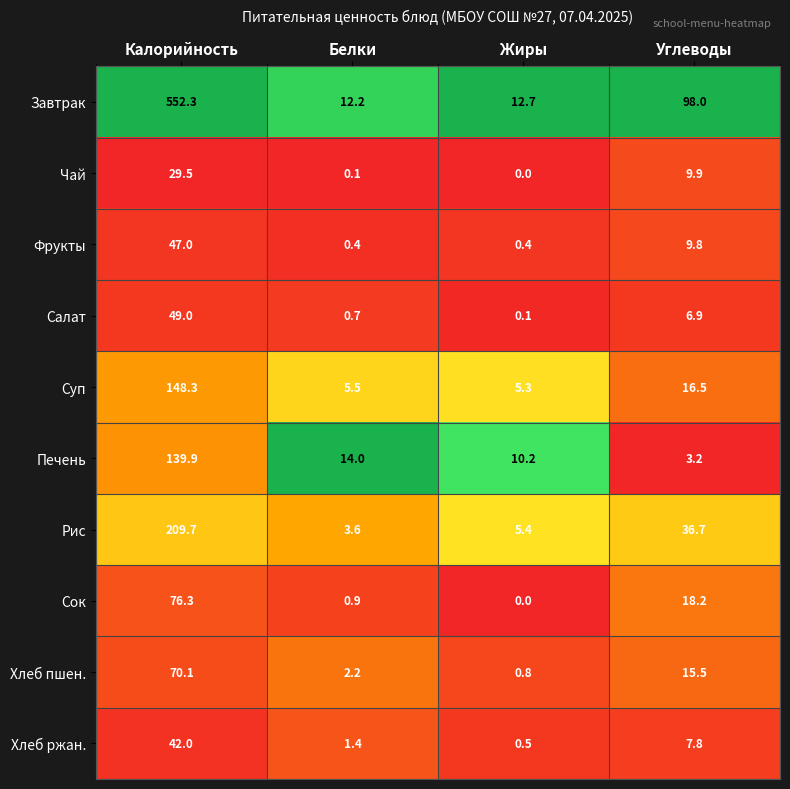

How many series are shown in this chart?

10